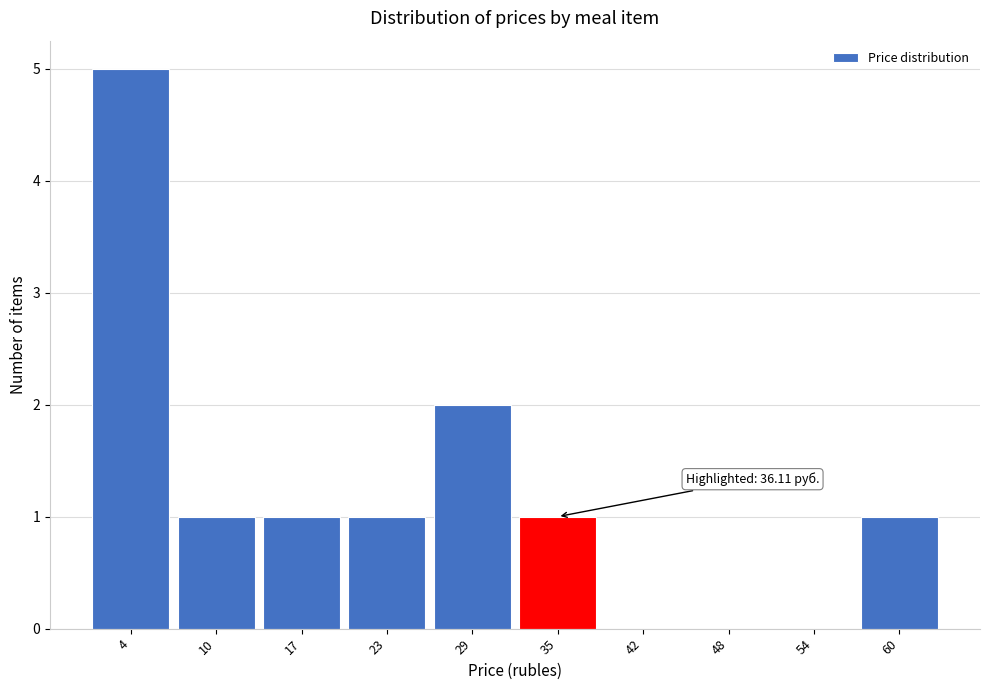

Reading right to left, list all the values displayed in this chart.

60=1	54=0	48=0	42=0	35=1	29=2	23=1	17=1	10=1	4=5